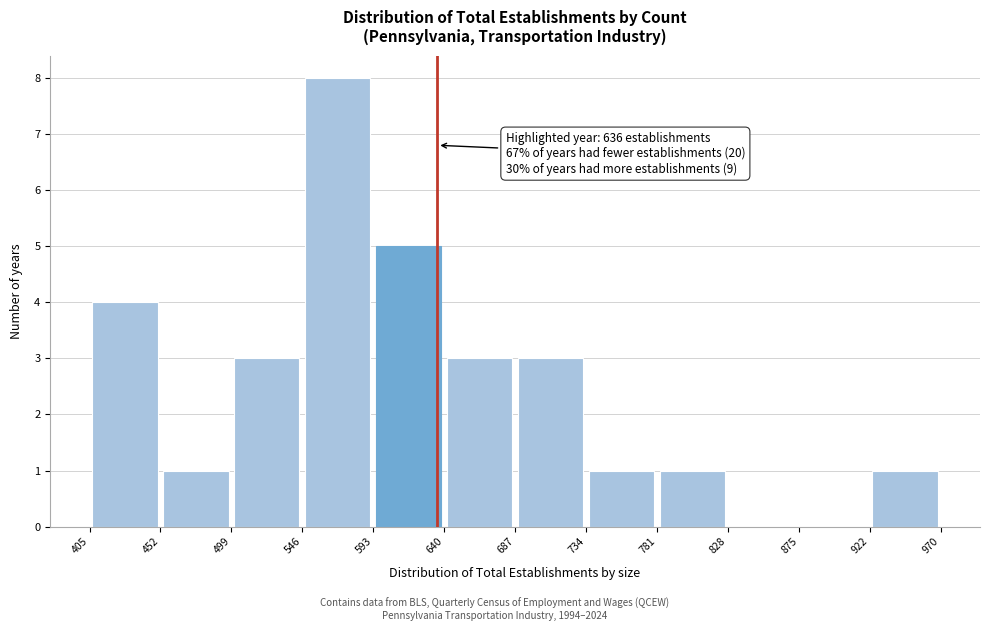

Which range on the x-axis has the tallest bar?

546 to 593